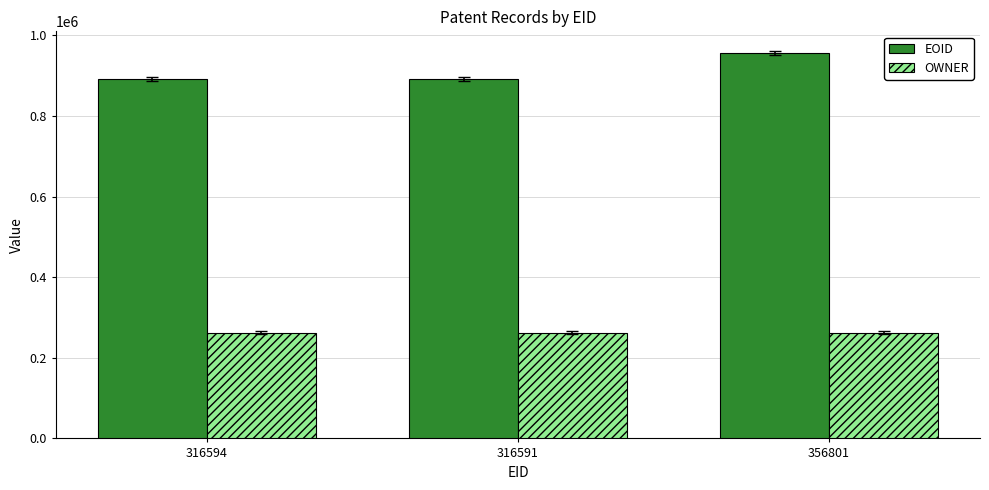

The value of OWNER at 316591 is 262684. True or false?

True